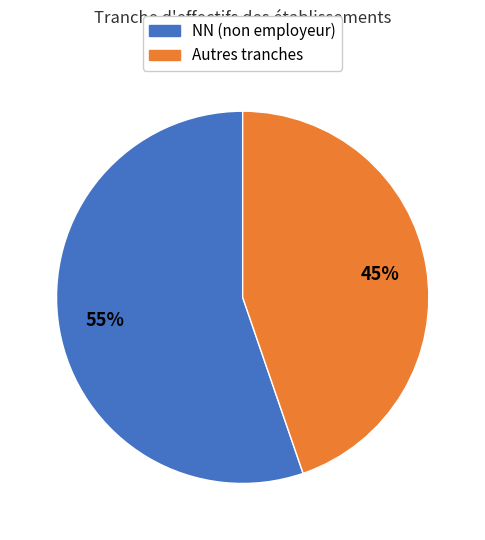

Count the number of slices in the pie.

2